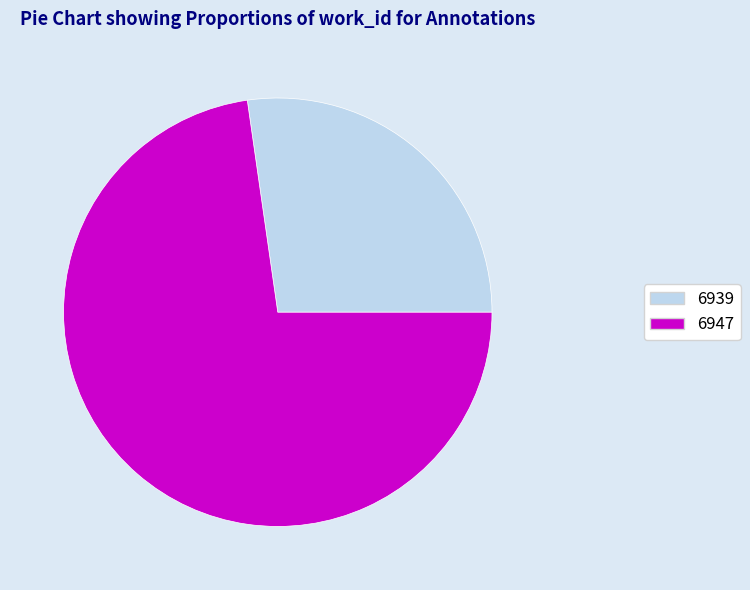

What is the ratio of the value at 6947 to the value at 6939?

2.7